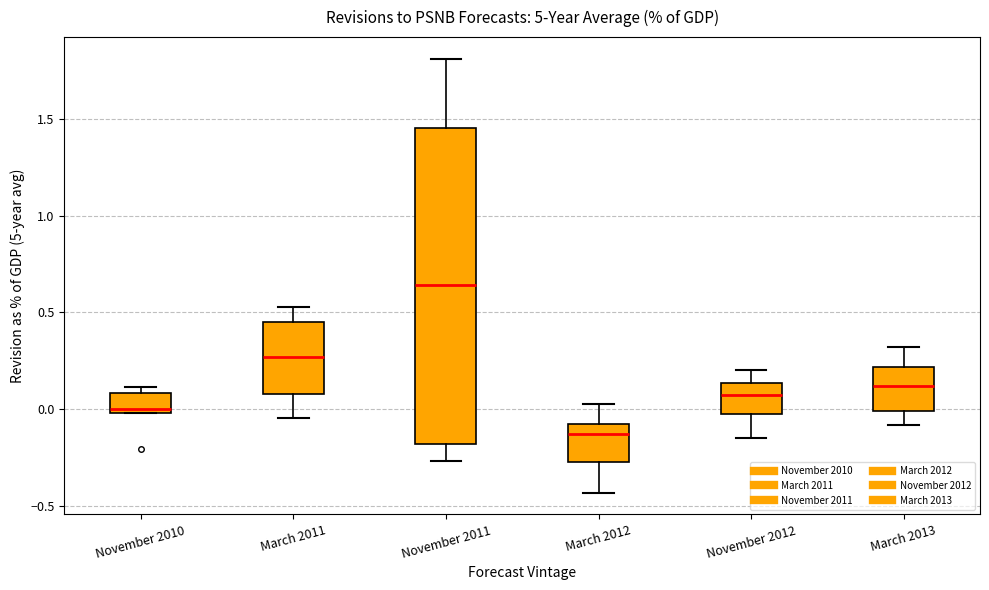

Where is the upper edge of the box for March 2011 on the y-axis? The values are not printed on the chart, so give them approximately, as read against the axis.

0.45